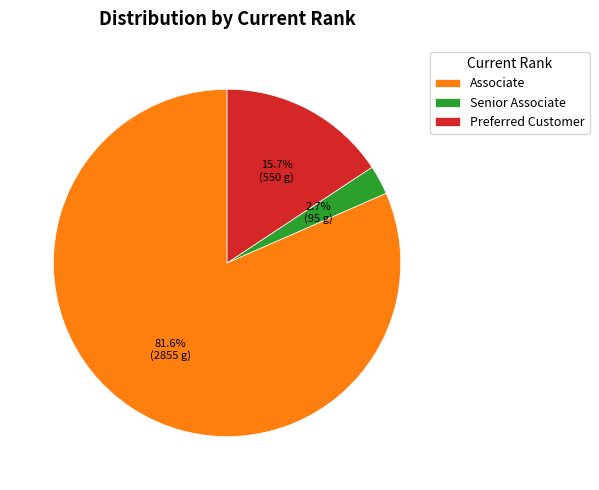

Is the sum of Preferred Customer and Associate greater than half?

Yes